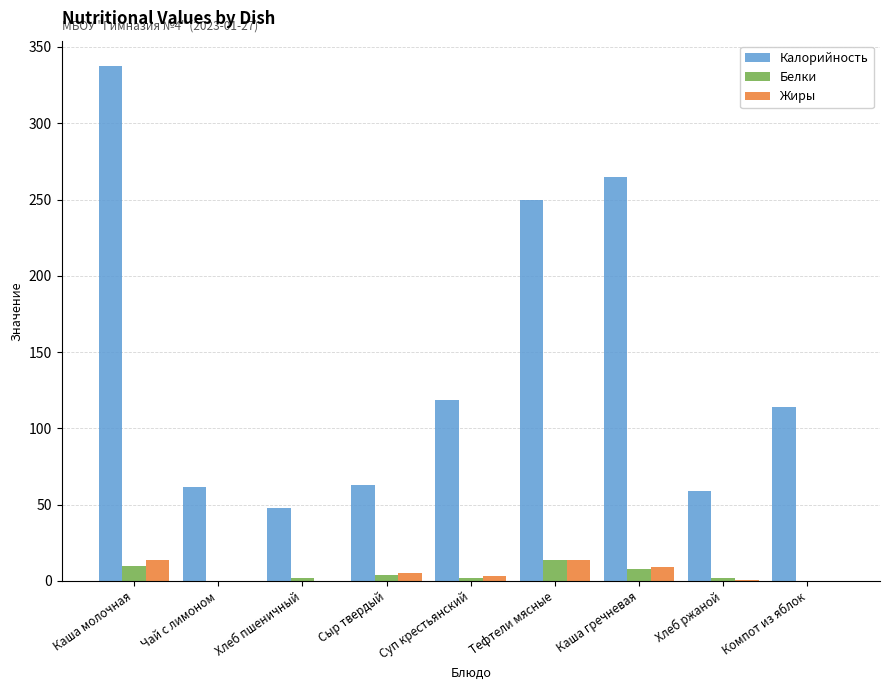

Which series changed the most between Каша молочная and Хлеб ржаной?

Калорийность